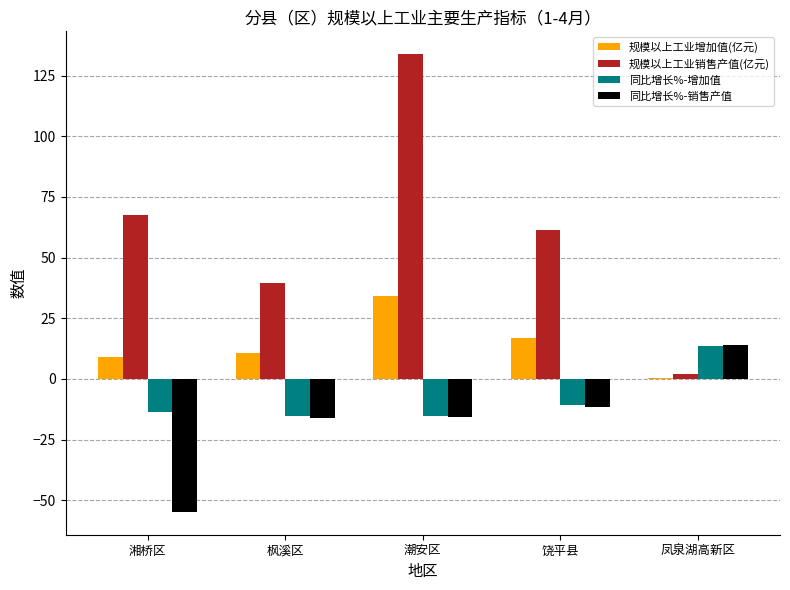

Which category has the highest value across all series?

潮安区